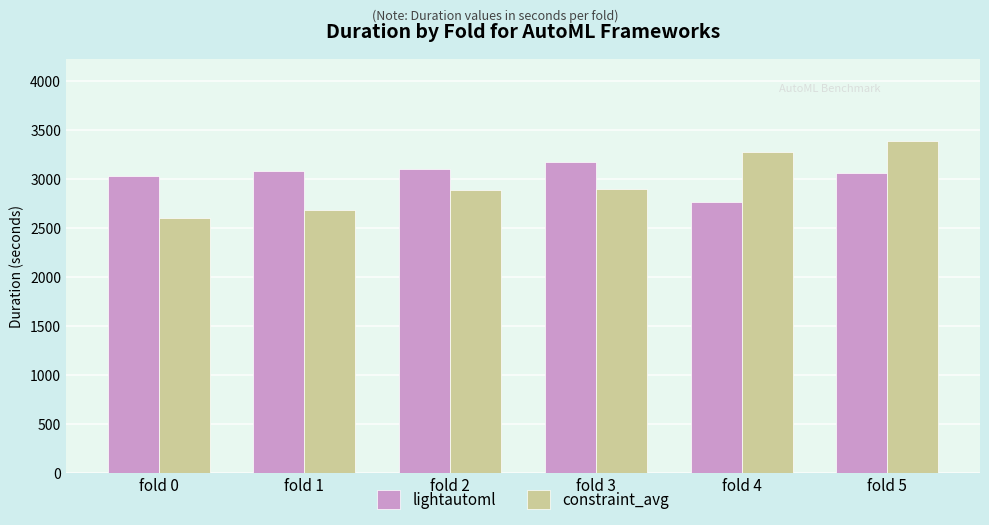

How many distinct data groups are displayed?

2